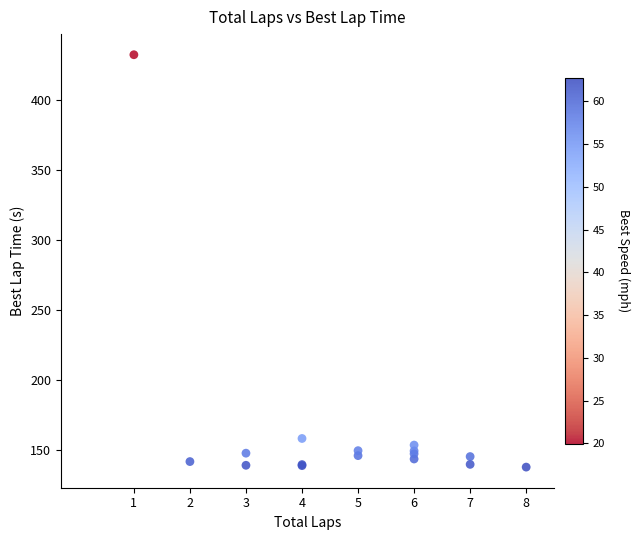

What Y value in the scatter plot is closest to 285?

158.2